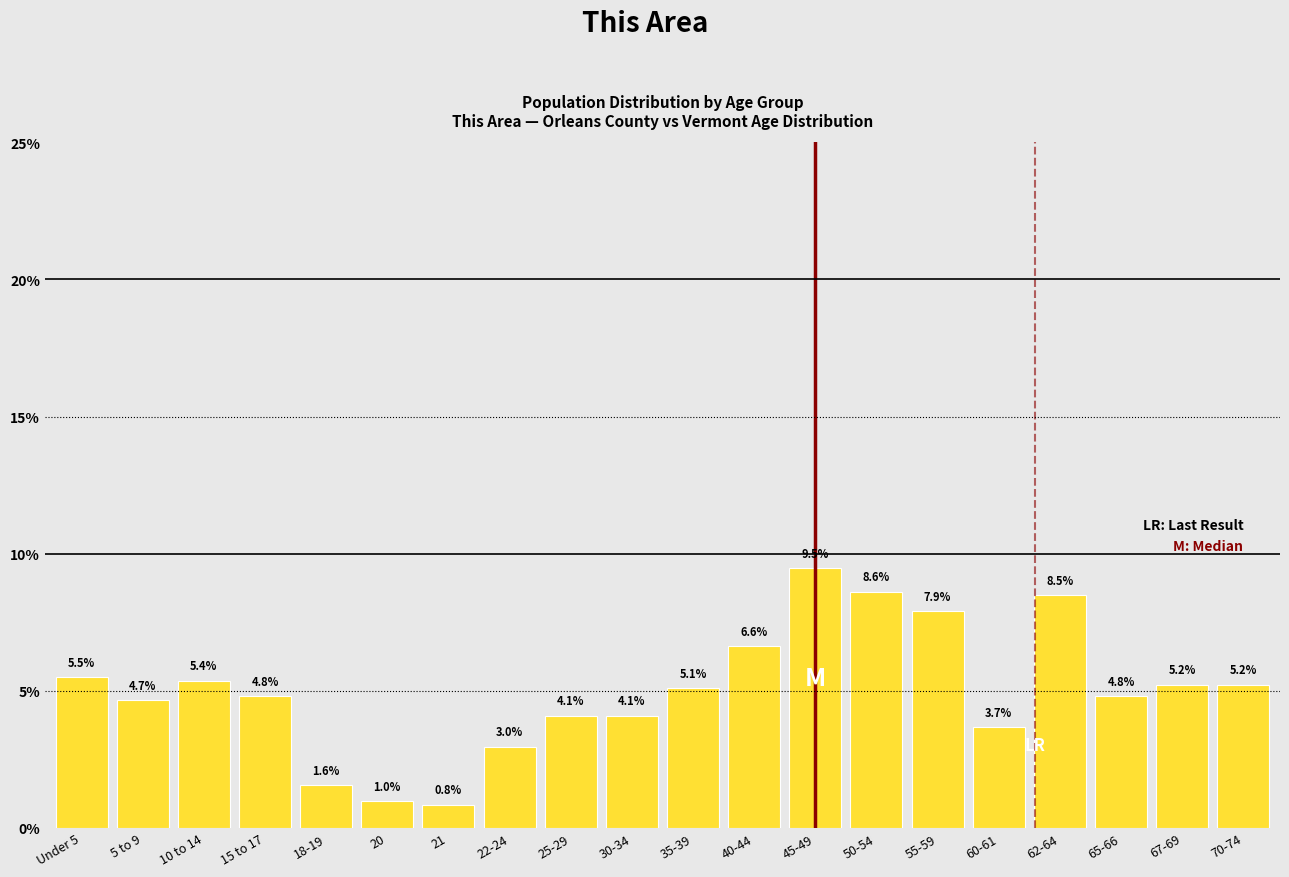

Reading left to right, extract all data points from this chart.

Under 5=5.5	5 to 9=4.7	10 to 14=5.4	15 to 17=4.8	18-19=1.6	20=1.0	21=0.8	22-24=3.0	25-29=4.1	30-34=4.1	35-39=5.1	40-44=6.6	45-49=9.5	50-54=8.6	55-59=7.9	60-61=3.7	62-64=8.5	65-66=4.8	67-69=5.2	70-74=5.2